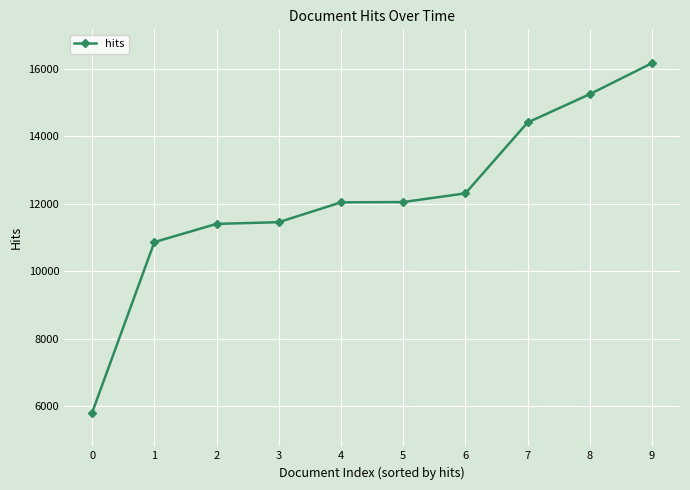

What value does the data have at 6?

12310